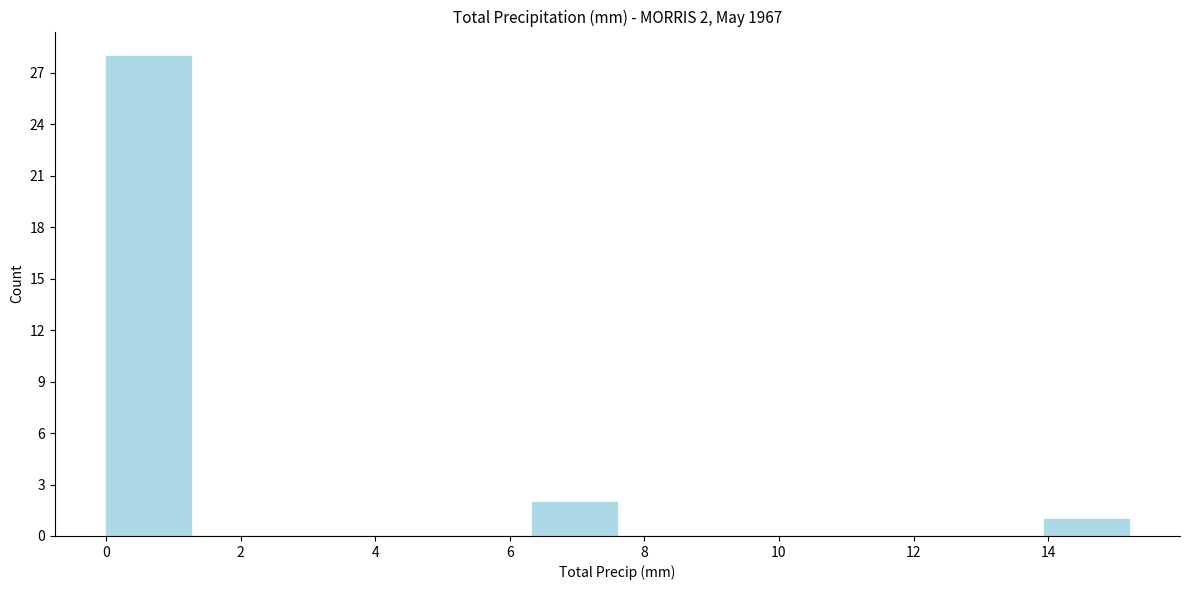

Over which range of the x-axis is the bar tallest?

0.0 to 1.2